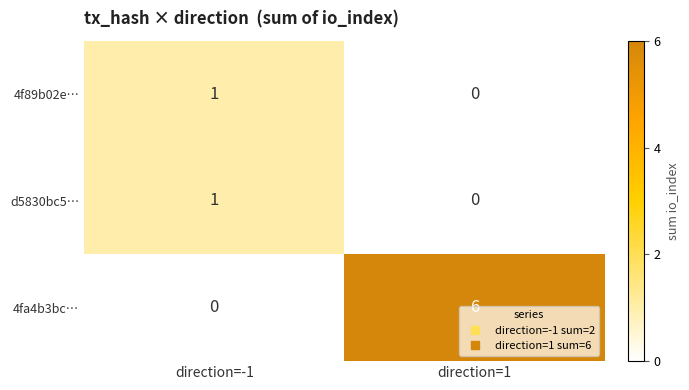

At which label is 4f89b02e… closest to 0?

direction=1